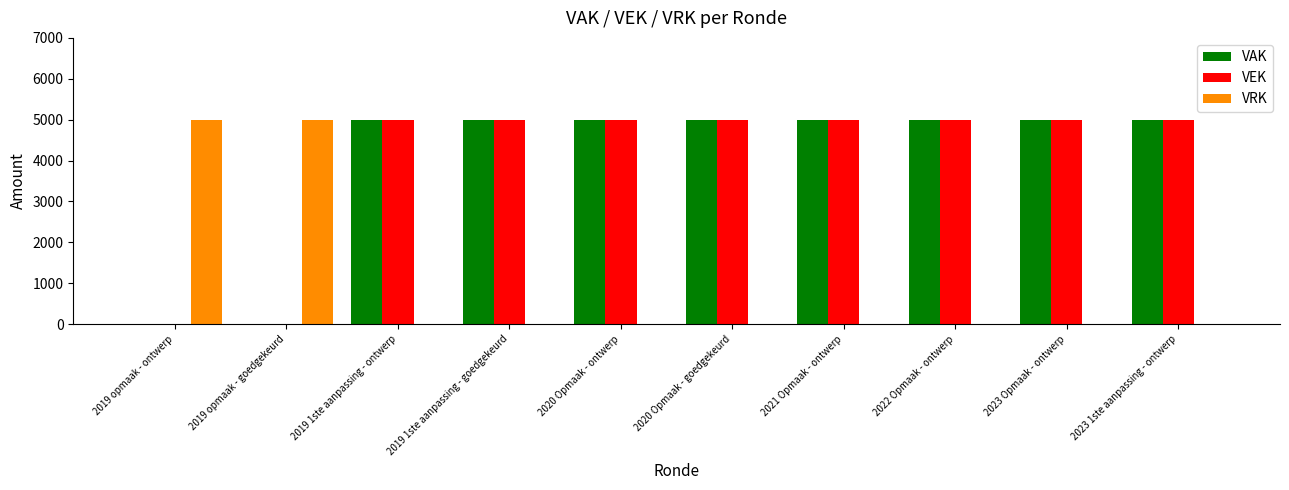

How many groups of bars are there?

10